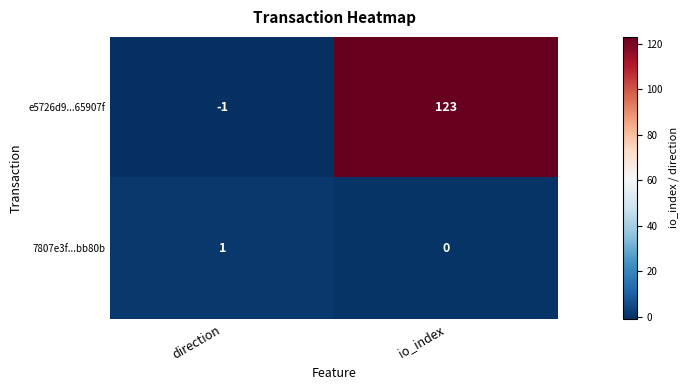

Which series changed the most between direction and io_index?

e5726d9...65907f